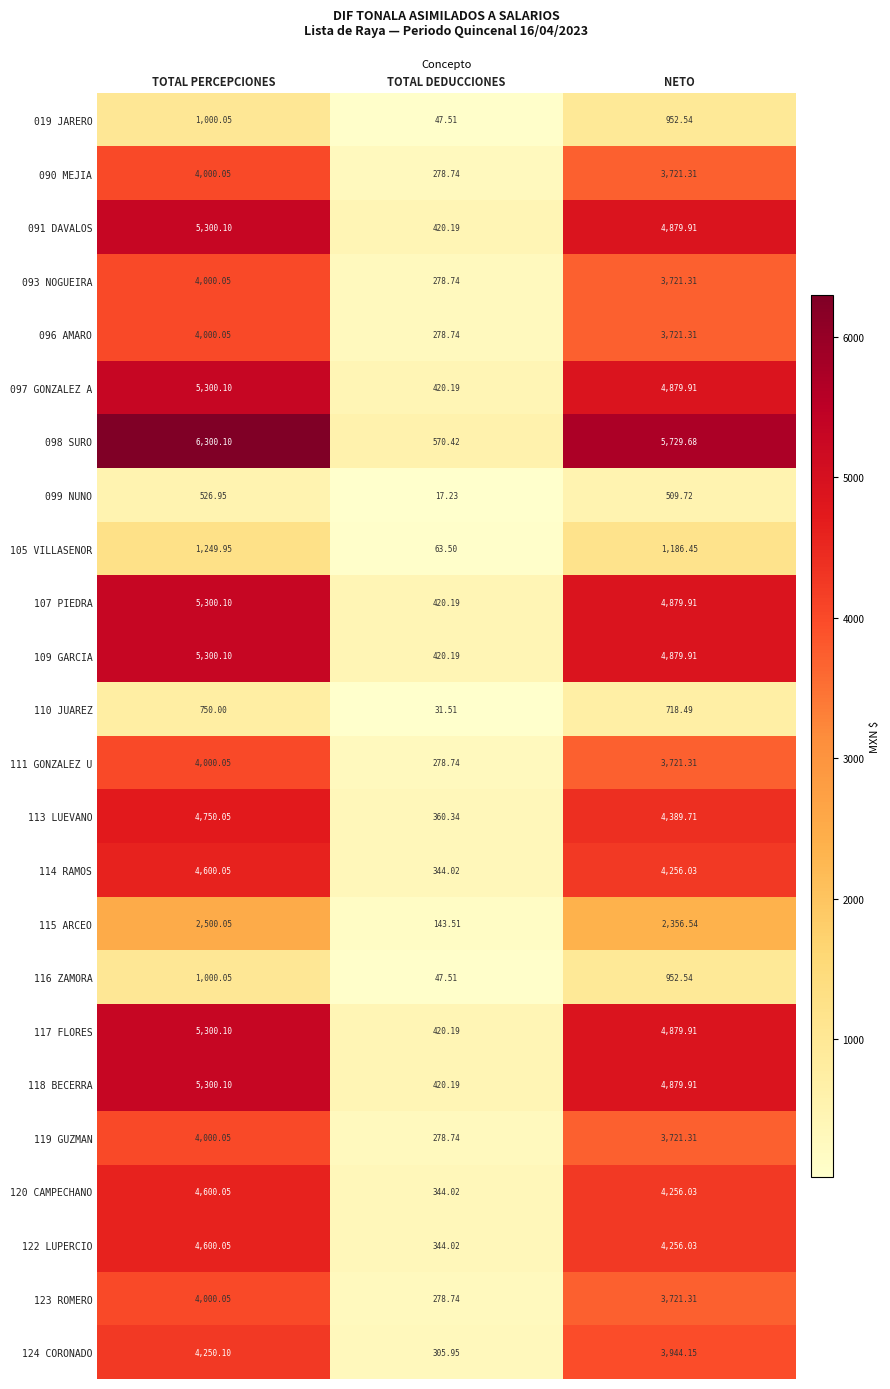

At which label is 090 MEJIA closest to 2139?

NETO